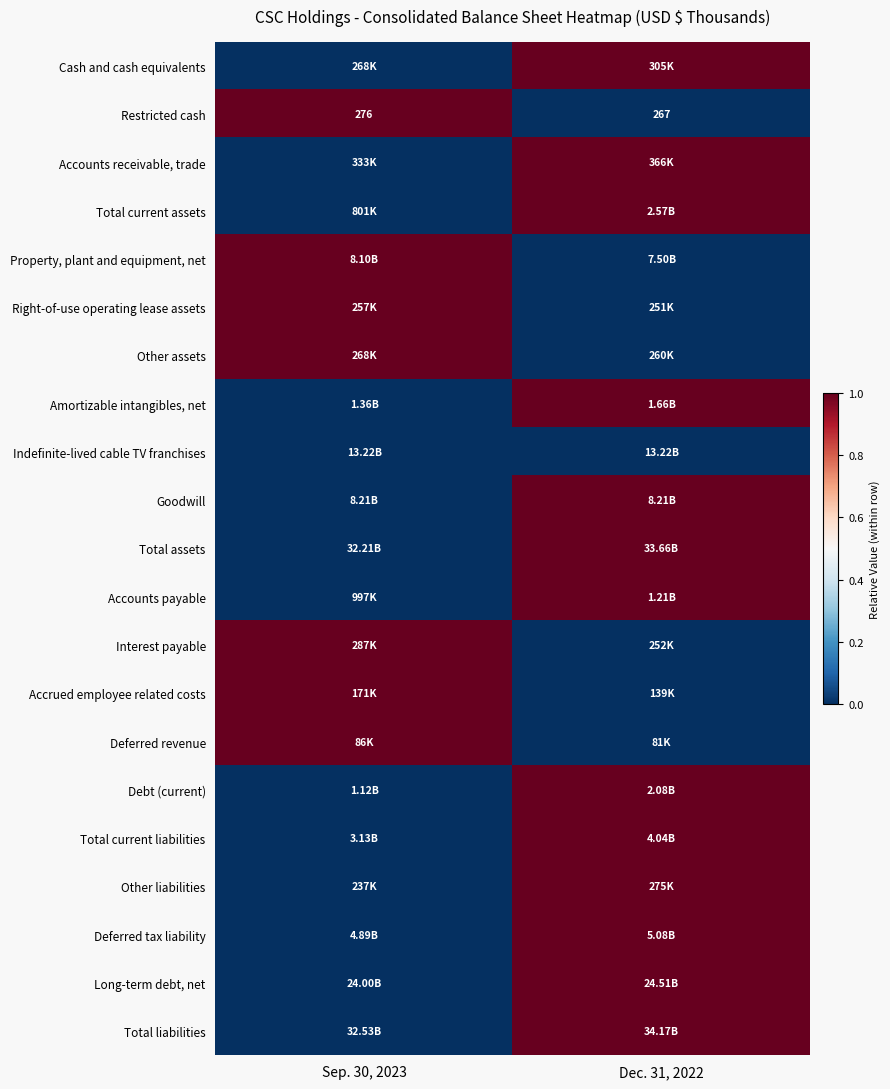

List the labels in order of Restricted cash value, smallest first.

Dec. 31, 2022, Sep. 30, 2023